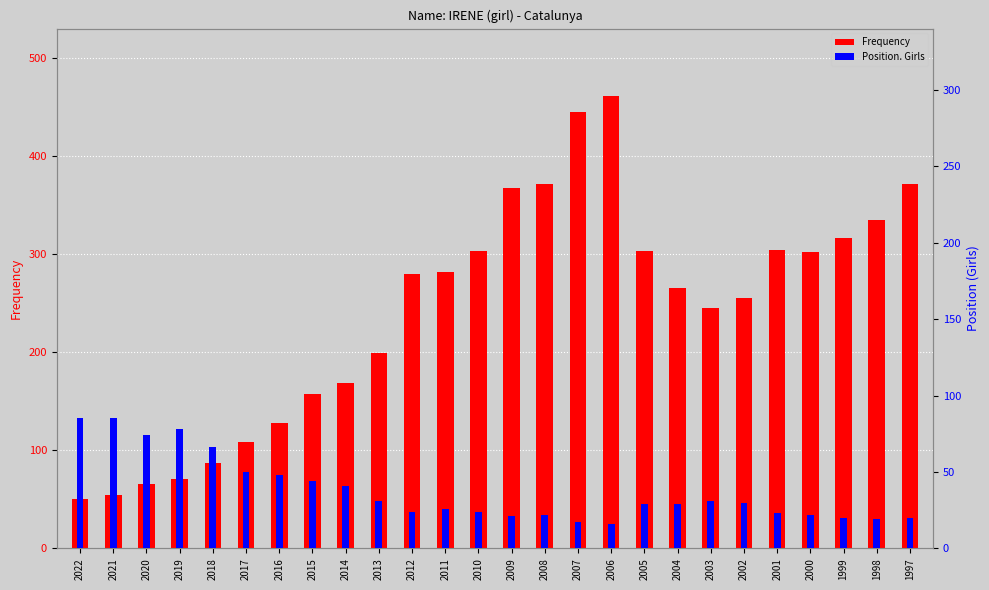

What is the spread (max minus min) of values at 2005?

274